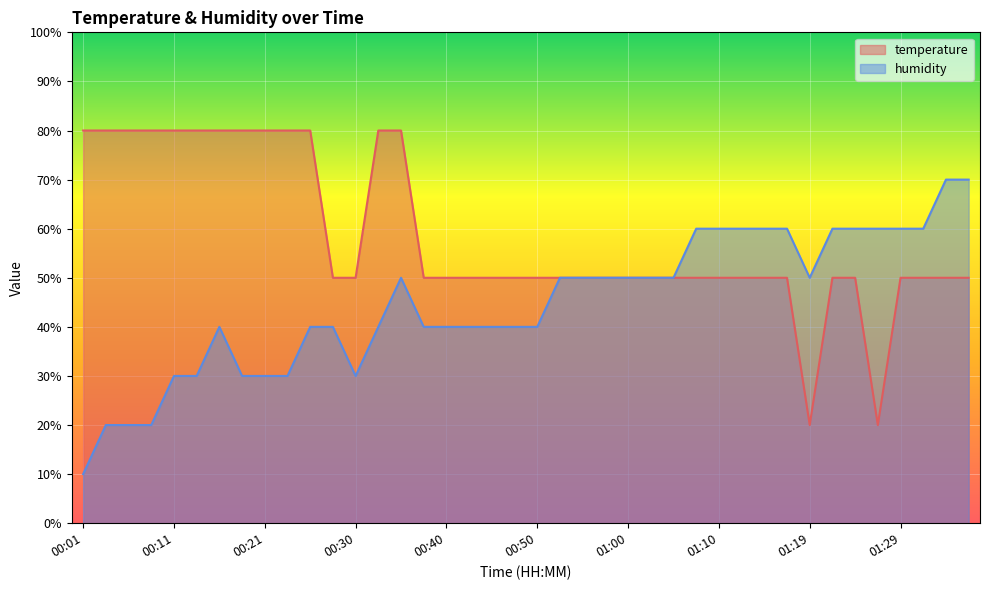

The temperature series shows 50.0 at 01:10. True or false?

True